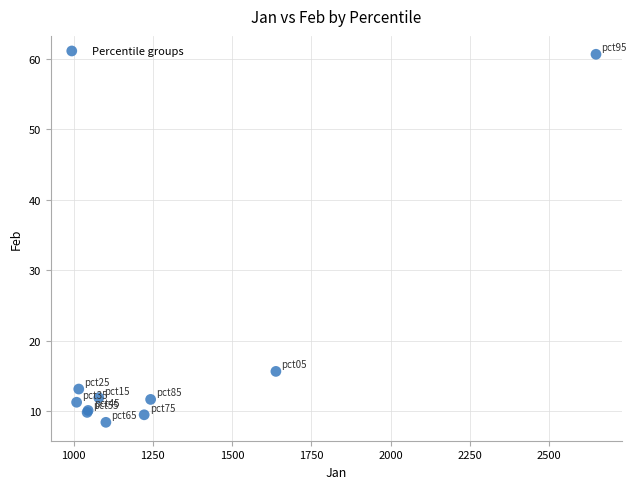

What Y value in the scatter plot is closest to 34?

15.7